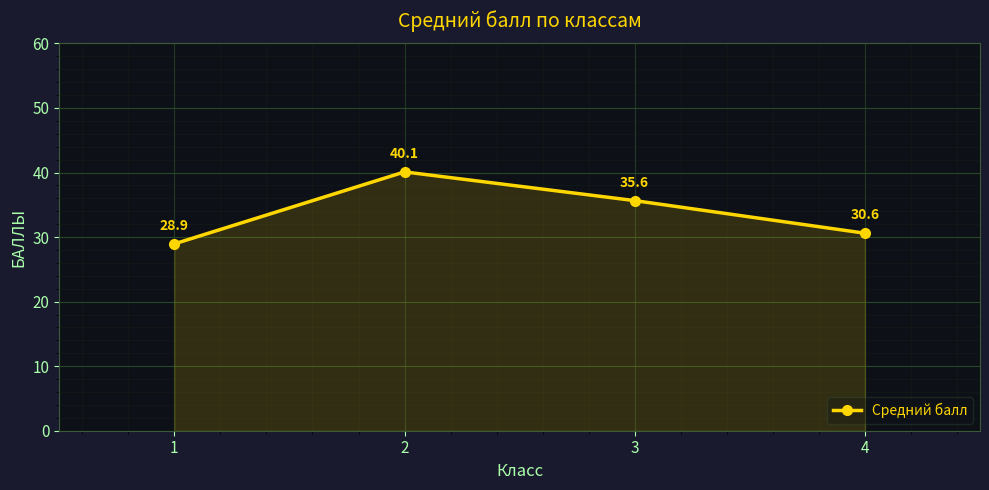

Where is the data nearest to the value 34?

3